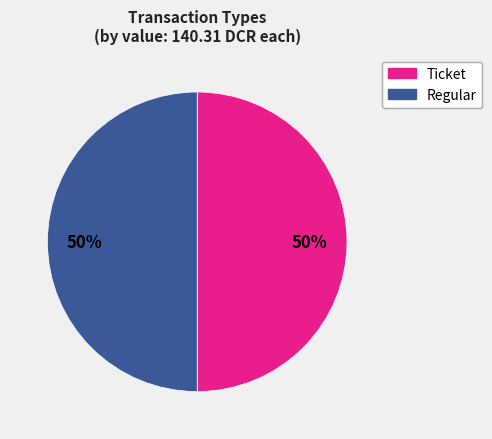

To the nearest percent, what is the difference between the largest and smallest slice percentages?

0%